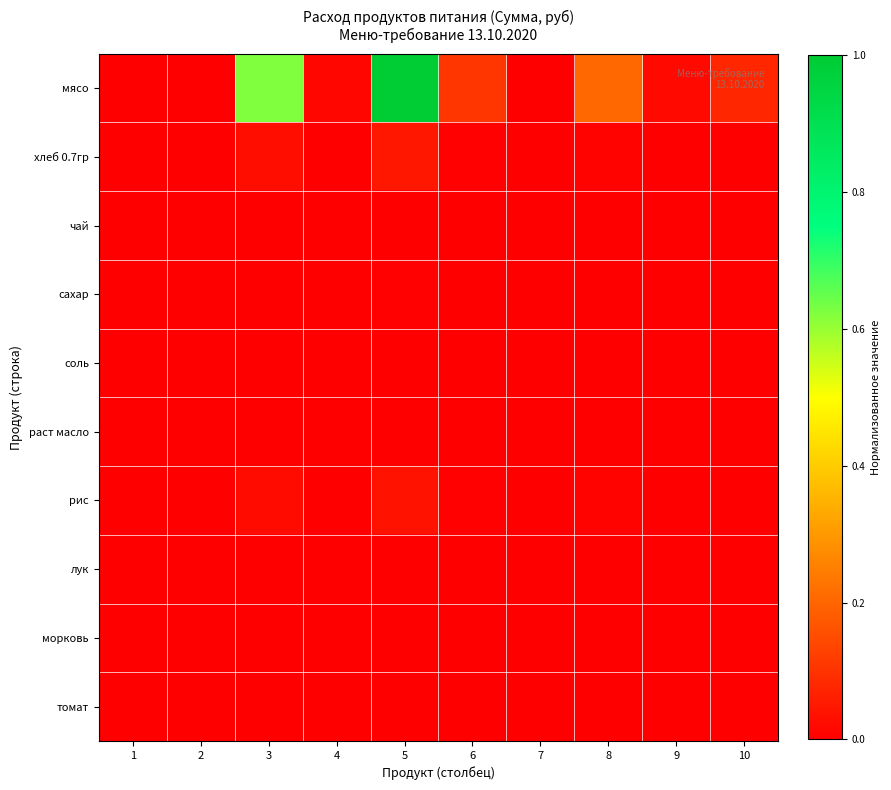

Rank the series at 10 from lowest to highest value.

соль, чай, лук, раст масло, томат, морковь, сахар, рис, хлеб 0.7гр, мясо